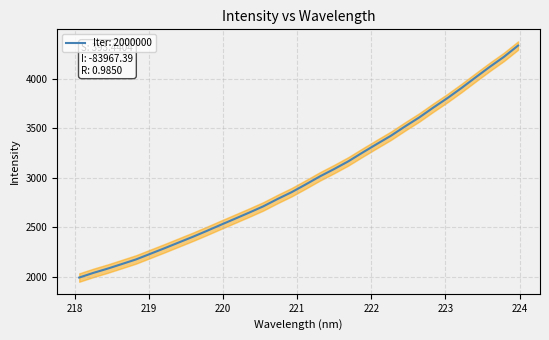

What is the highest value of the Iter: 2000000 series?

4335.8